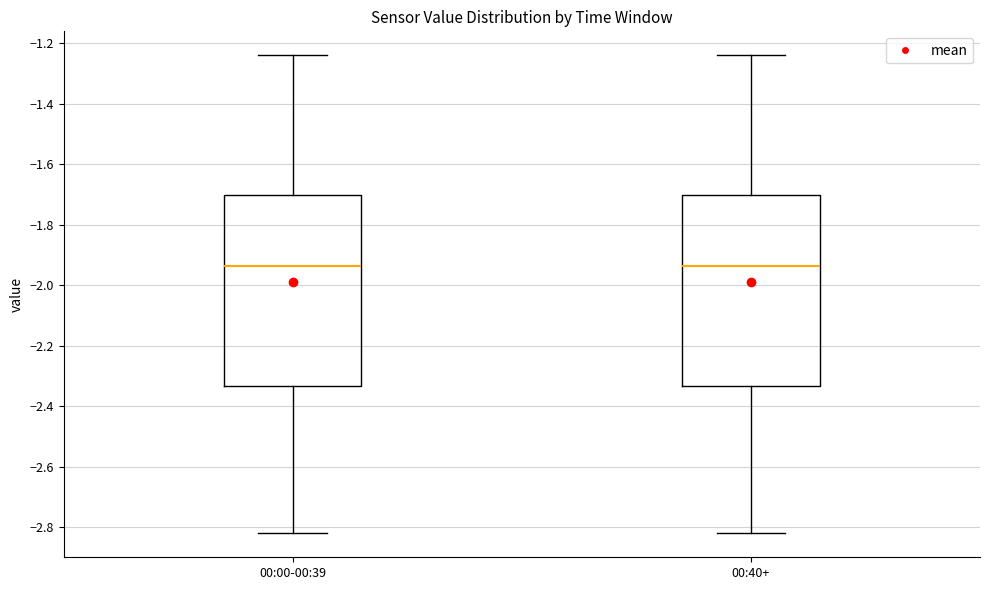

Reading left to right, transcribe this box plot: for each box, give where its median line is, the range the box spans, and where its two whiskers end, as read against the y-axis. The values are not printed on the chart, so give them approximately, as read against the axis.

00:00-00:39: median -1.94, box -2.34 to -1.70, whiskers -2.82 to -1.24
00:40+: median -1.94, box -2.34 to -1.70, whiskers -2.82 to -1.24